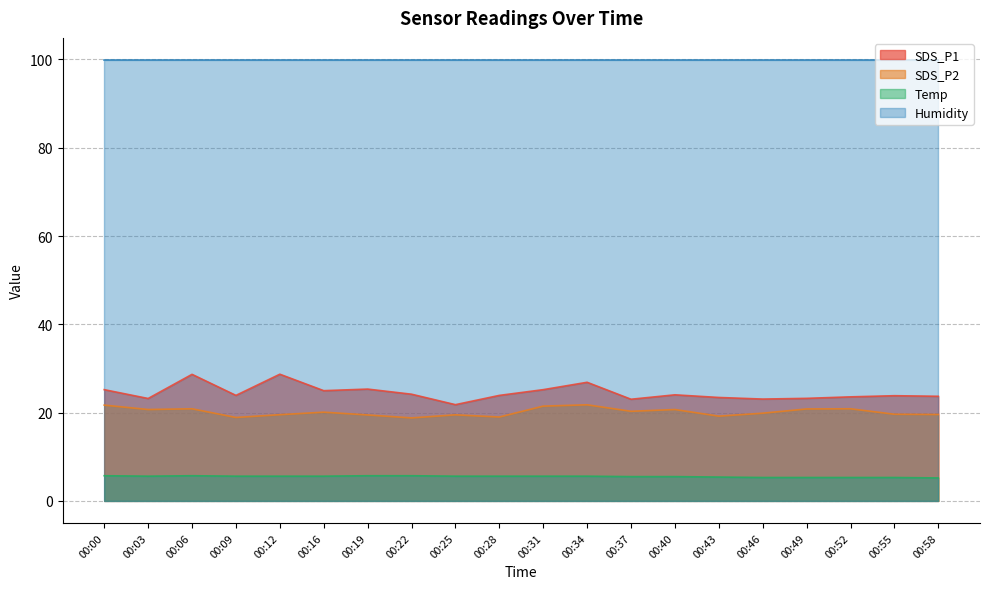

What is the difference between the SDS_P1 values at 00:52 and 00:31?

1.6